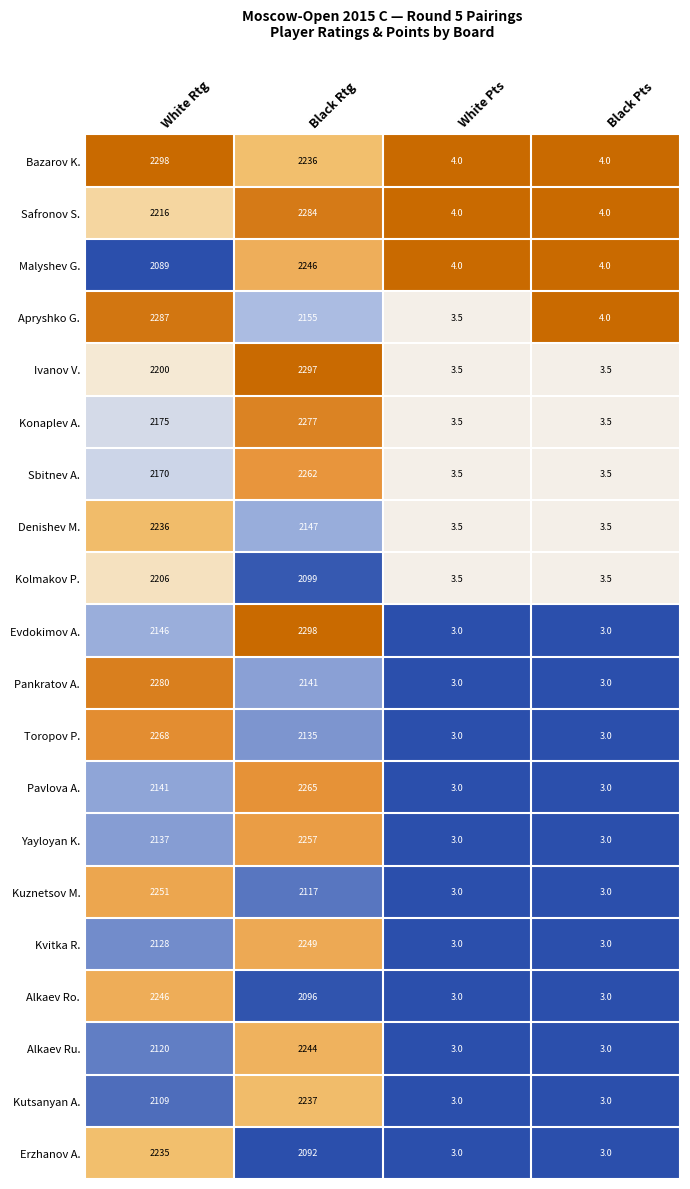

Which category has the highest value in the Toropov P. series?

White Rtg